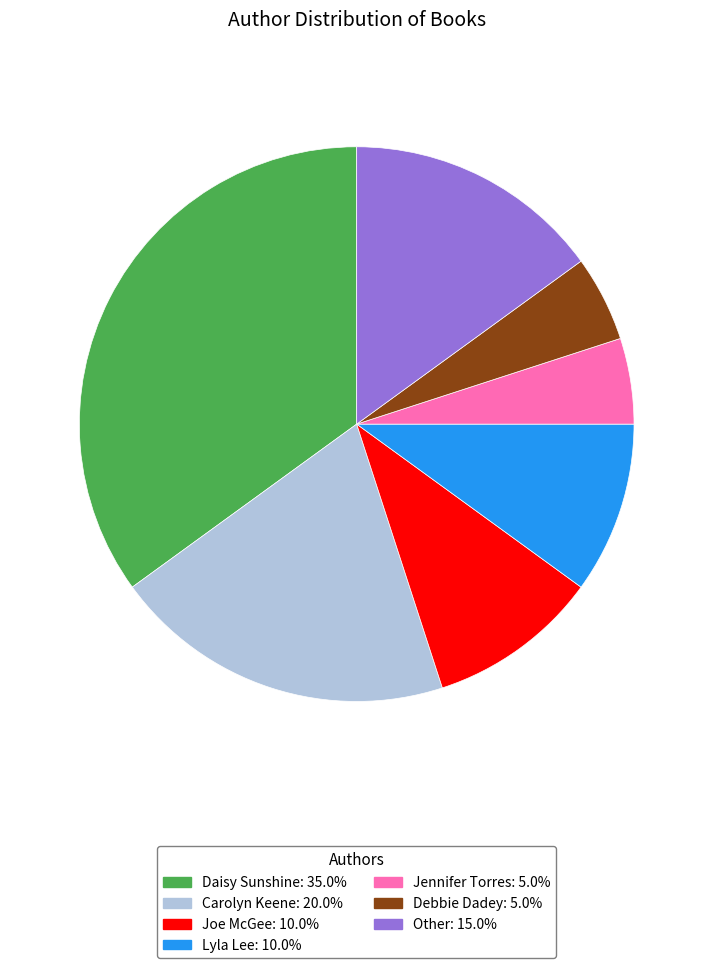

Which has a higher value, Other or Joe McGee?

Other